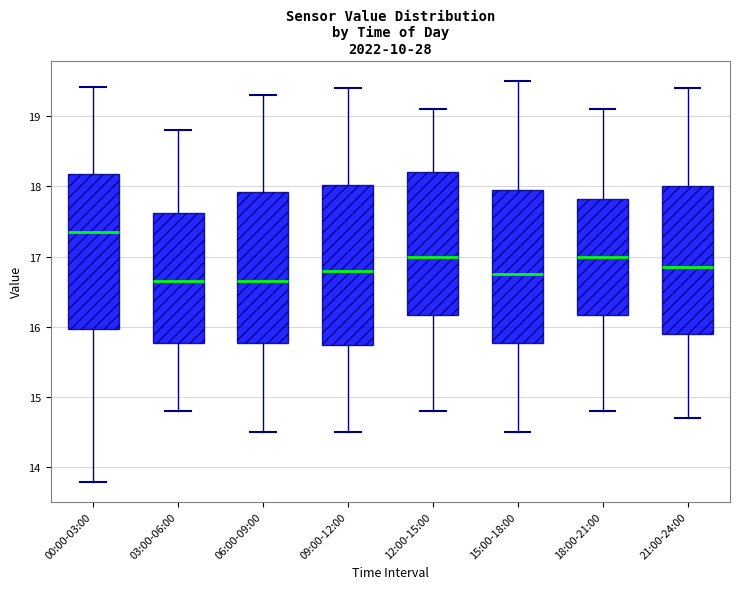

Reading left to right, read every box against the y-axis: the position of its median line, the range the box covers, and the ends of its whiskers. The values are not printed on the chart, so give them approximately, as read against the axis.

00:00-03:00: median 17.4, box 16.0 to 18.2, whiskers 13.8 to 19.4
03:00-06:00: median 16.7, box 15.8 to 17.6, whiskers 14.8 to 18.8
06:00-09:00: median 16.7, box 15.8 to 17.9, whiskers 14.5 to 19.3
09:00-12:00: median 16.8, box 15.8 to 18.0, whiskers 14.5 to 19.4
12:00-15:00: median 17.0, box 16.2 to 18.2, whiskers 14.8 to 19.1
15:00-18:00: median 16.8, box 15.8 to 18.0, whiskers 14.5 to 19.5
18:00-21:00: median 17.0, box 16.2 to 17.8, whiskers 14.8 to 19.1
21:00-24:00: median 16.9, box 15.9 to 18.0, whiskers 14.7 to 19.4